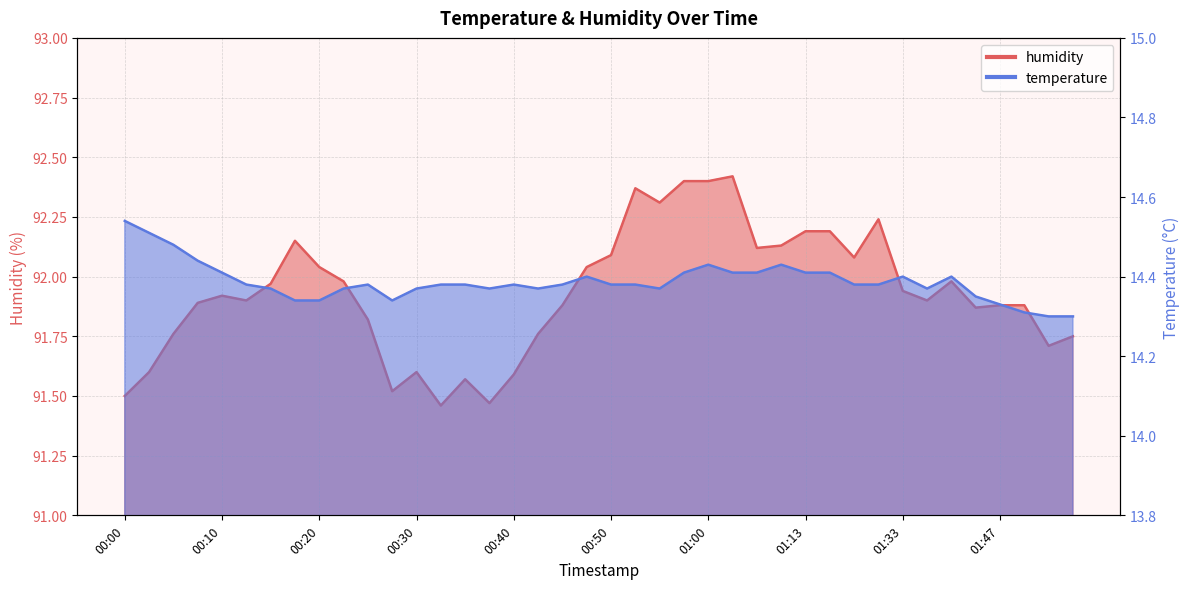

In humidity, how many points are lower than both neighbors (excluding endpoints)?

10